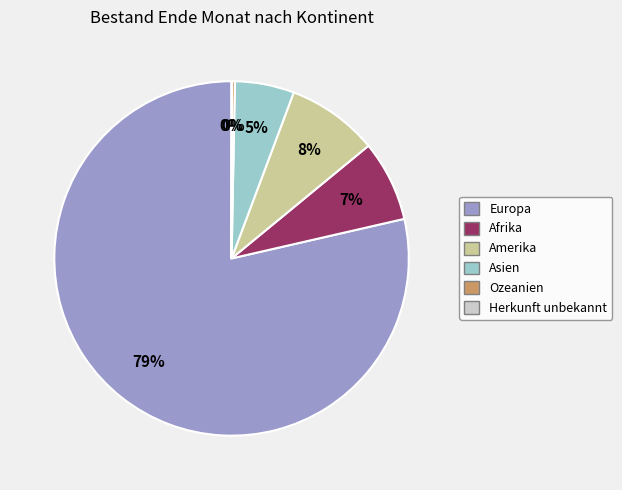

Which slice is the largest?

Europa